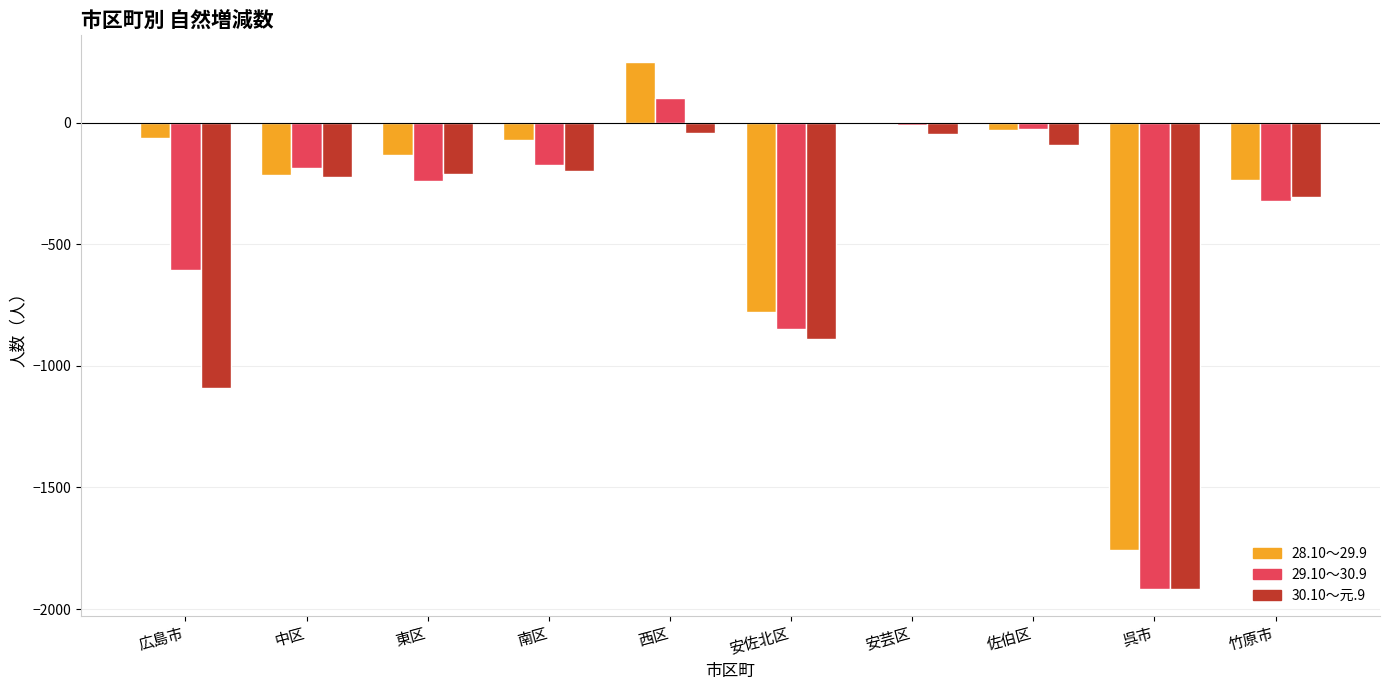

What value does the 30.10～元.9 series have at 佐伯区?

-92